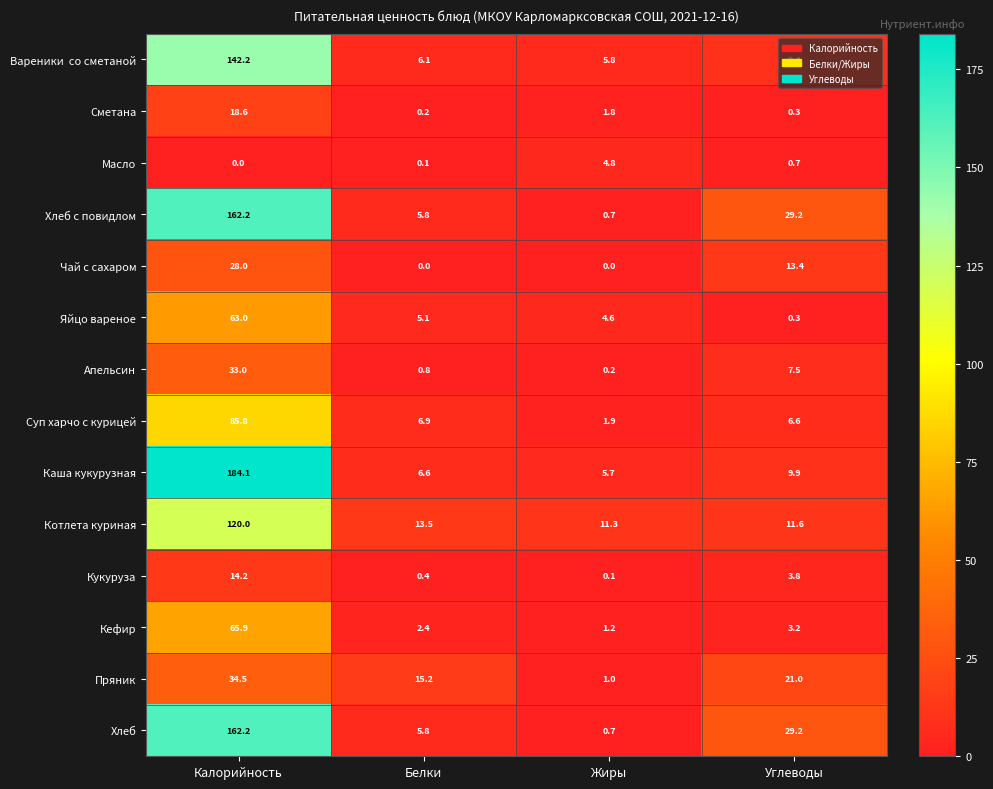

Which category has the highest value across all series?

Калорийность